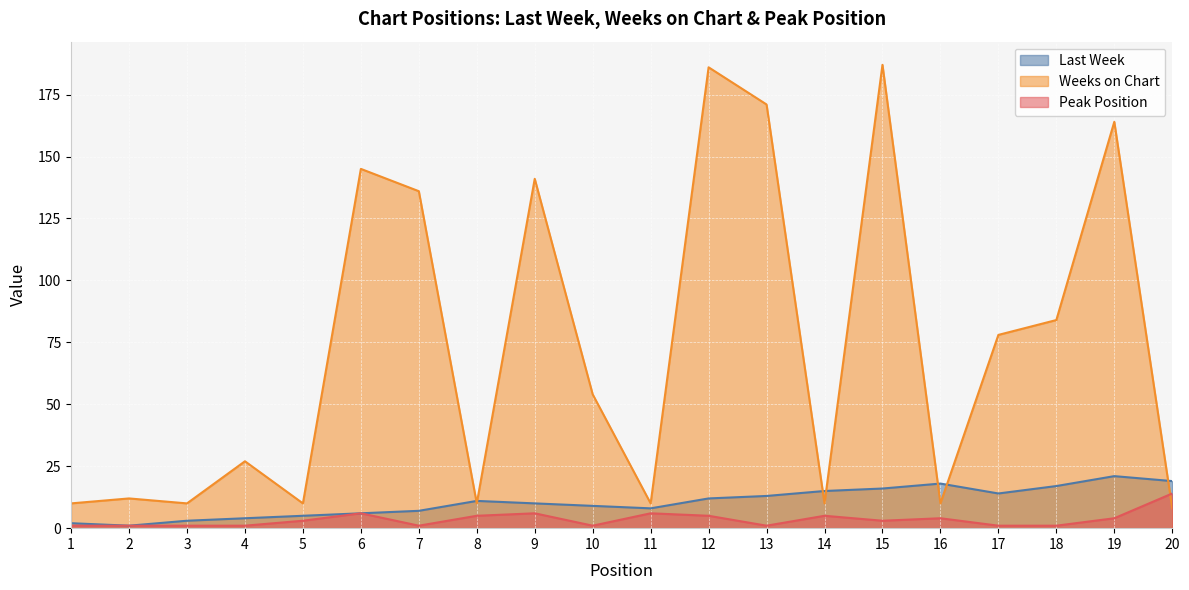

What is the highest value of the Last Week series?

21